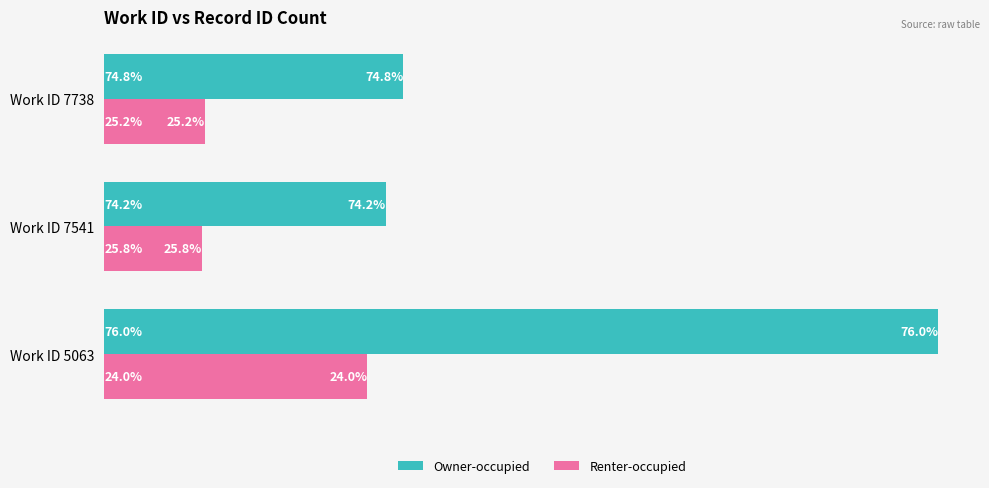

What are all the series names shown in the legend?

Owner-occupied, Renter-occupied